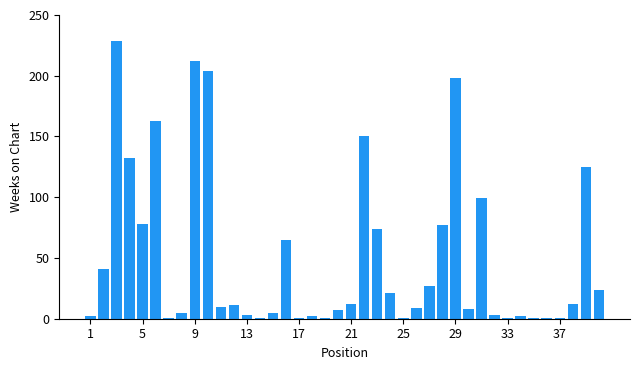

What is the greatest value displayed?

229